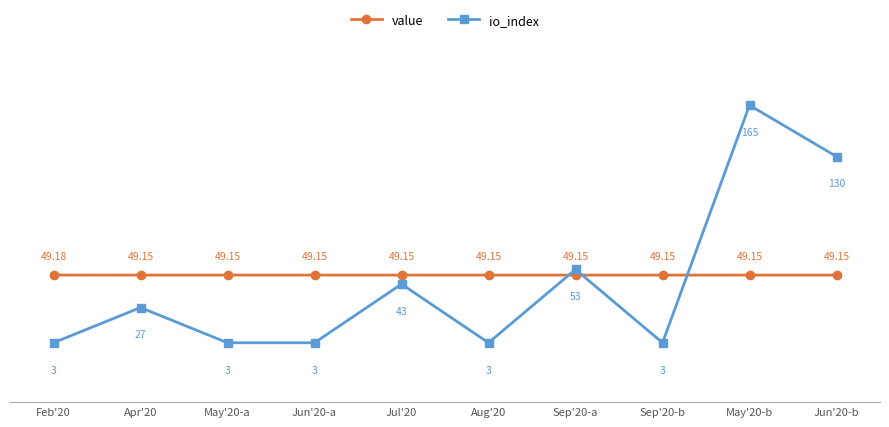

What are all the series names shown in the legend?

value, io_index